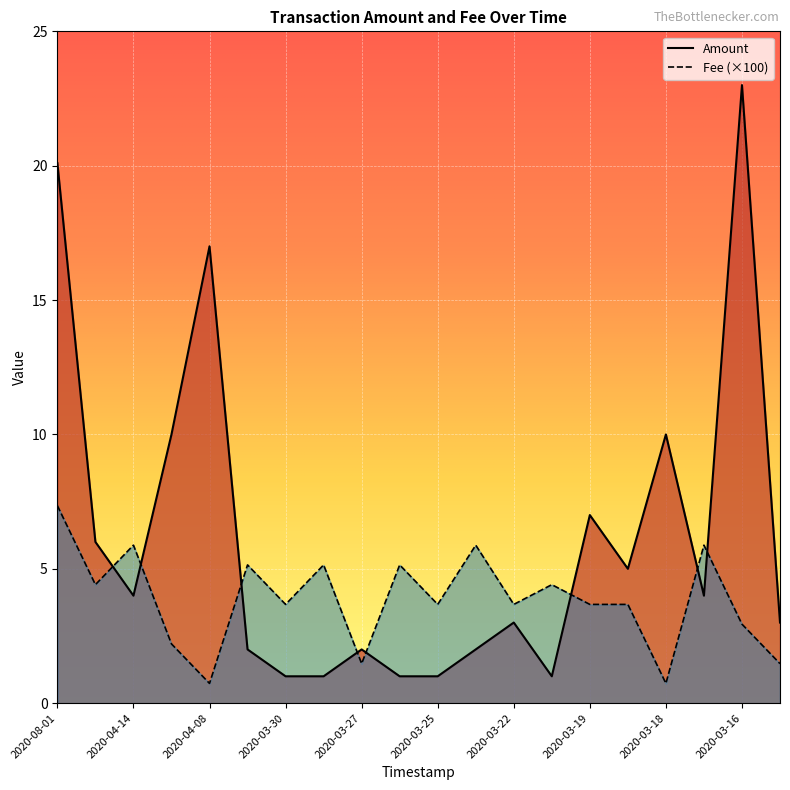

How many series are shown in this chart?

2